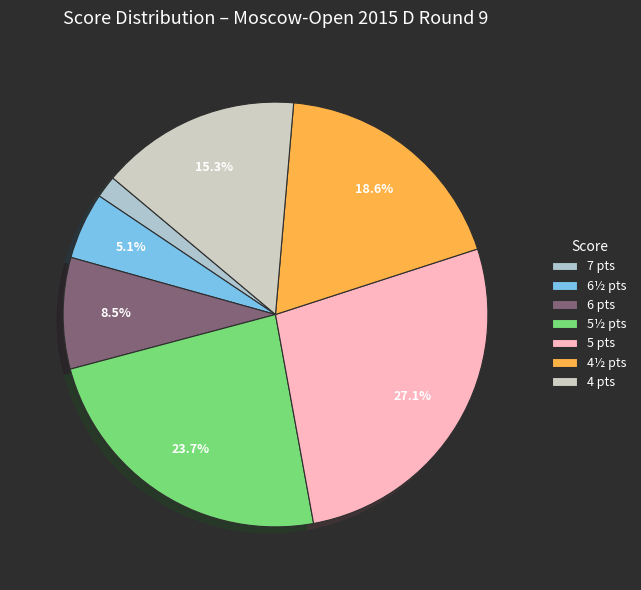

How many slices are in this pie chart?

7